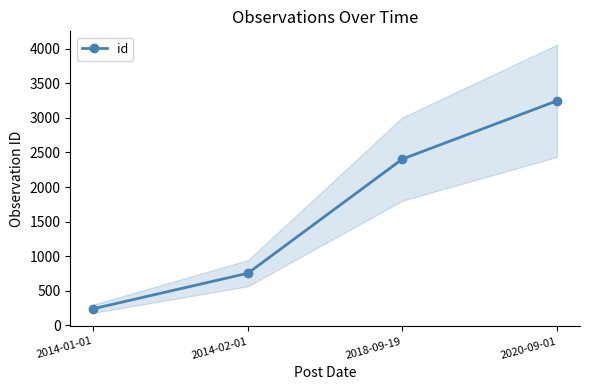

What is the difference between the values at 2020-09-01 and 2014-02-01?

2491